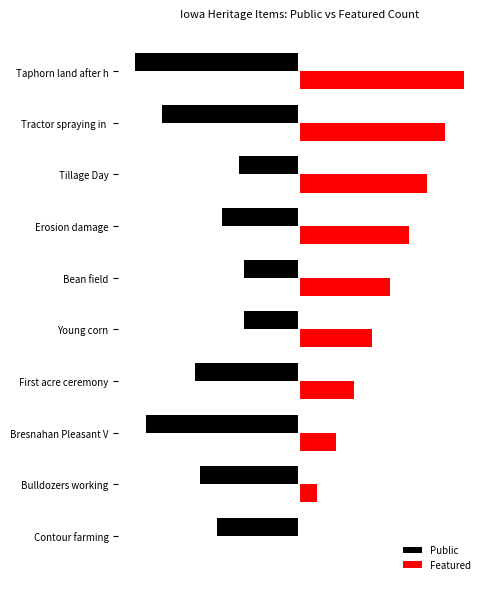

What are all the series names shown in the legend?

Public, Featured